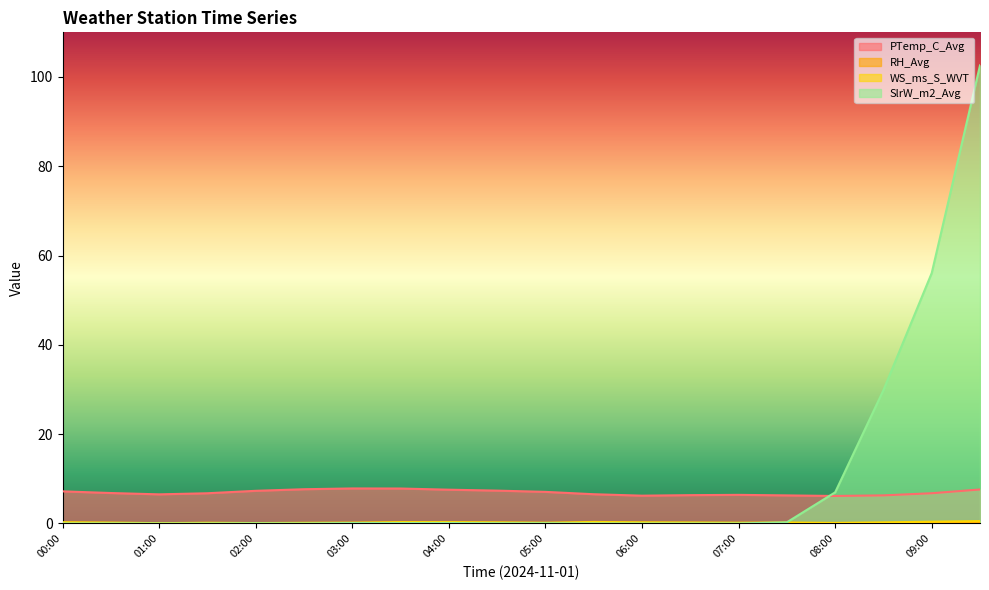

Is the value of WS_ms_S_WVT at 00:00 greater than the value of SlrW_m2_Avg at 02:00?

Yes